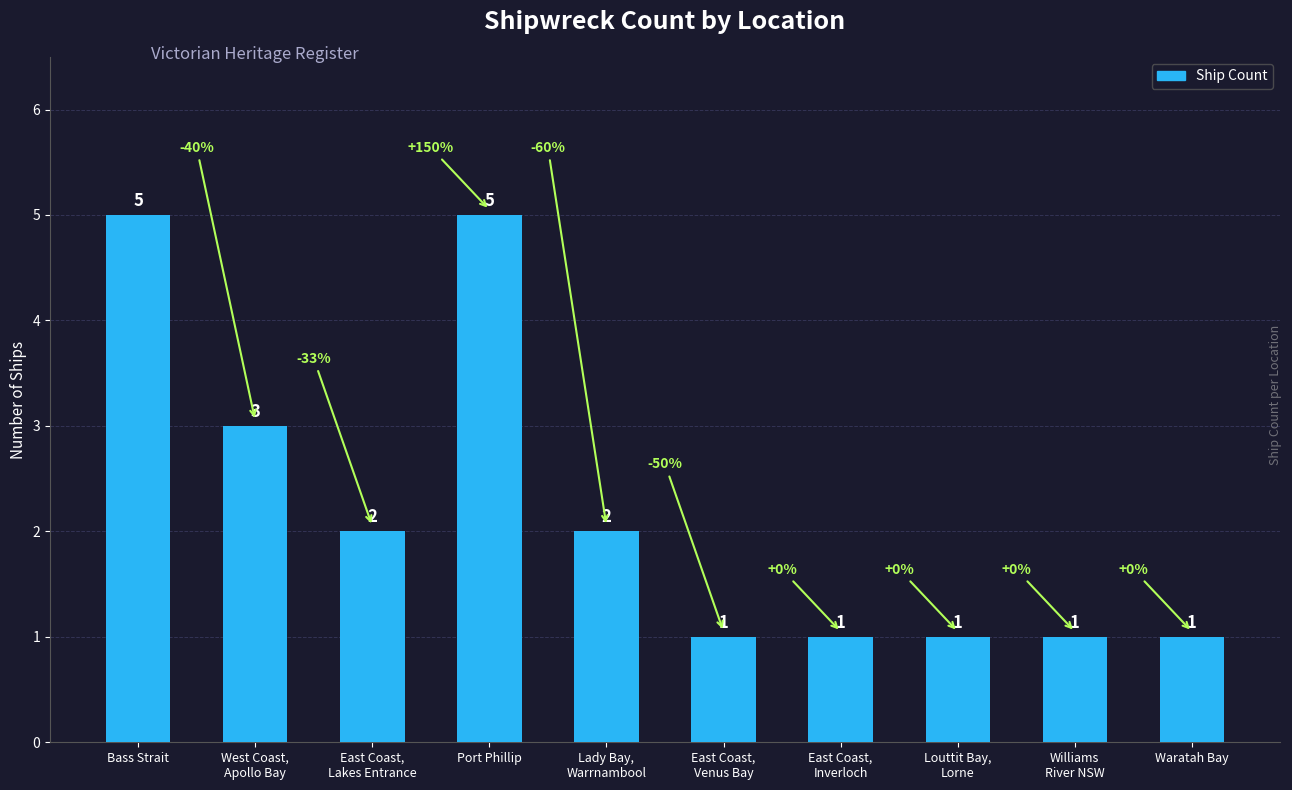

What is the greatest value displayed?

5